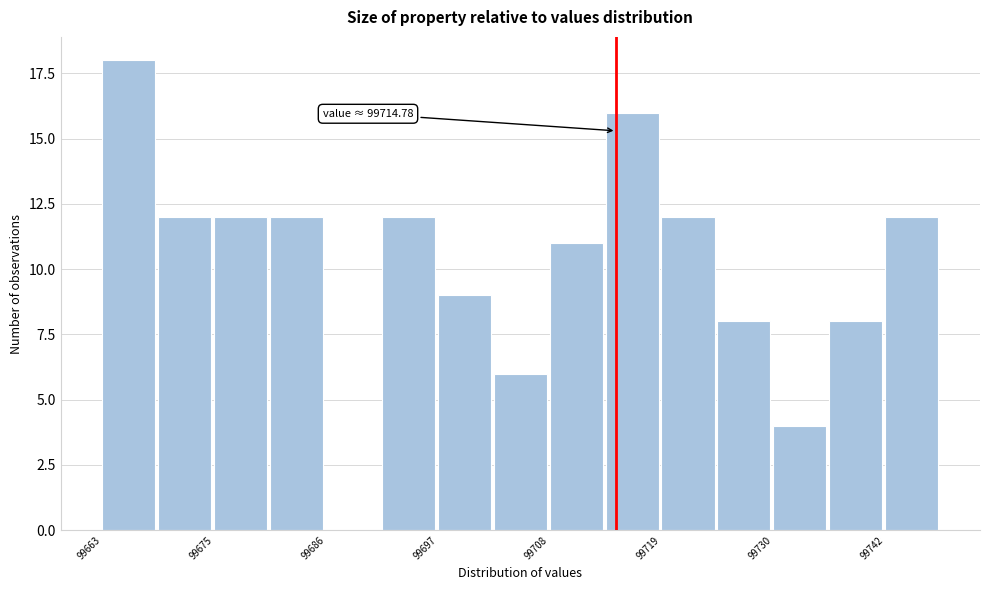

Around what value on the x-axis is the tallest bar? Give the approximate position of its centre, as read against the axis.

99666